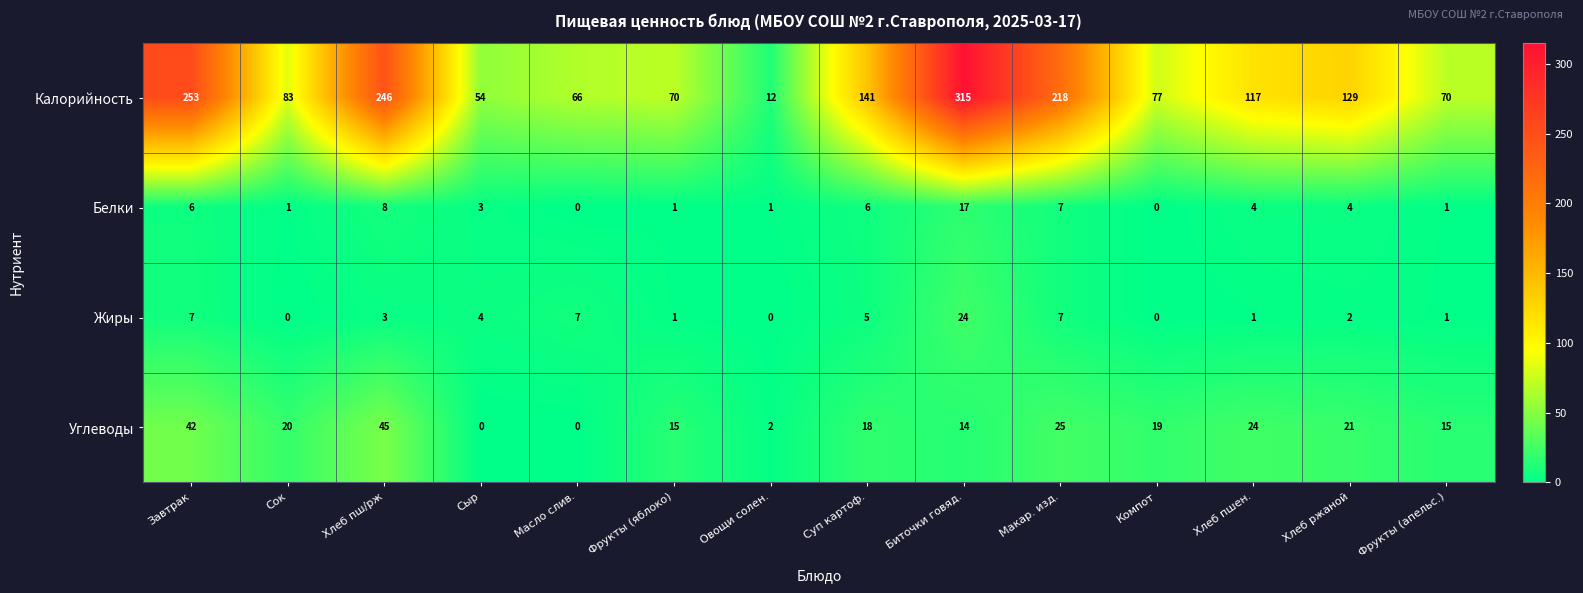

What is the sum of all Калорийность values?

1851